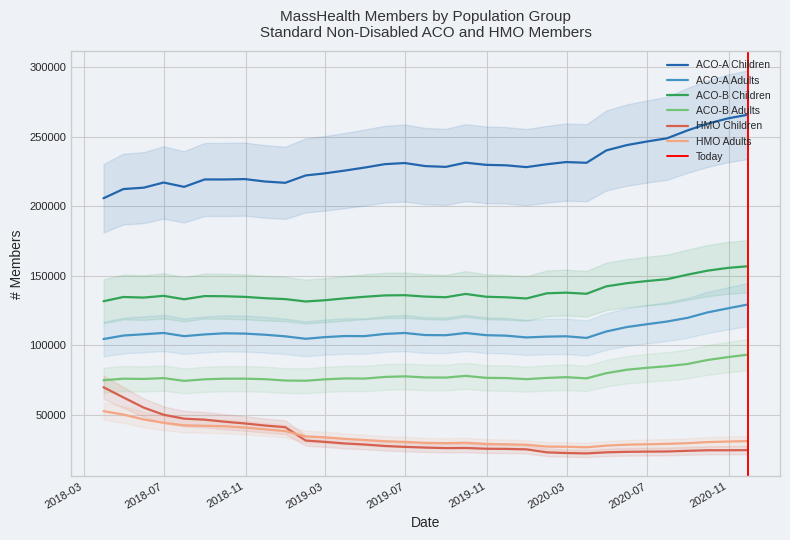

Where do HMO Adults and HMO Children first cross each other?

2018-12-31 and 2019-01-31